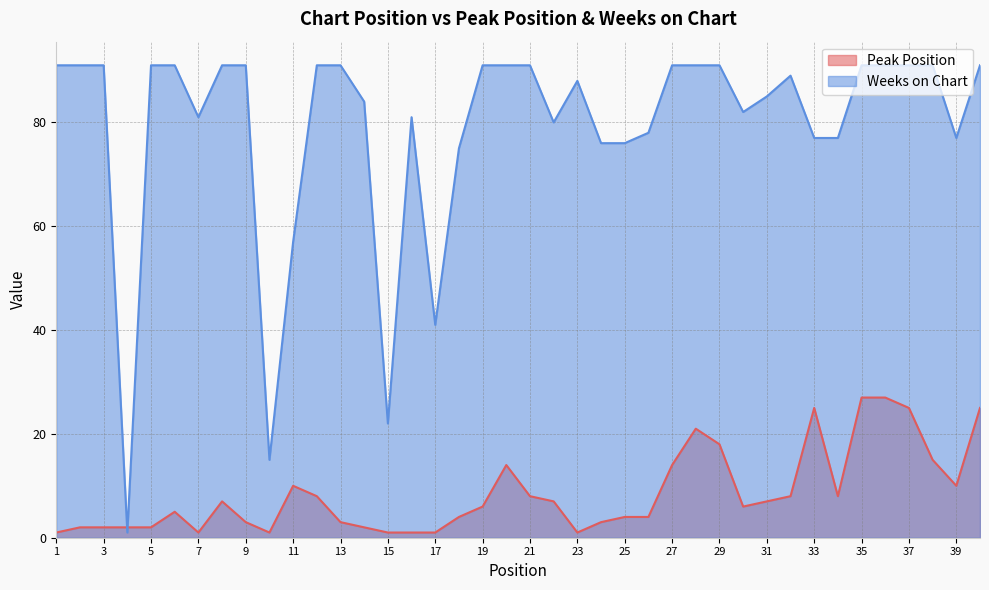

Rank the series by their average value, from lowest to highest.

Peak Position, Weeks on Chart